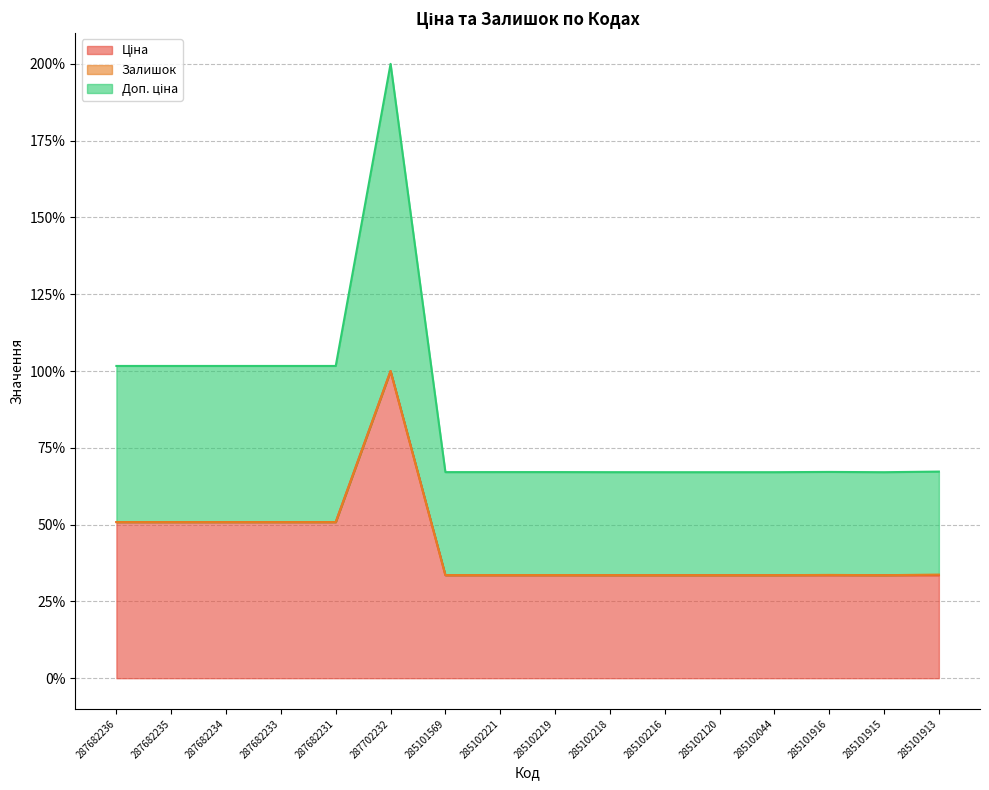

Rank the categories by Ціна value from highest to lowest.

287702232, 287682236, 287682235, 287682234, 287682233, 287682231, 285101569, 285102221, 285102219, 285102218, 285102216, 285102120, 285102044, 285101916, 285101915, 285101913